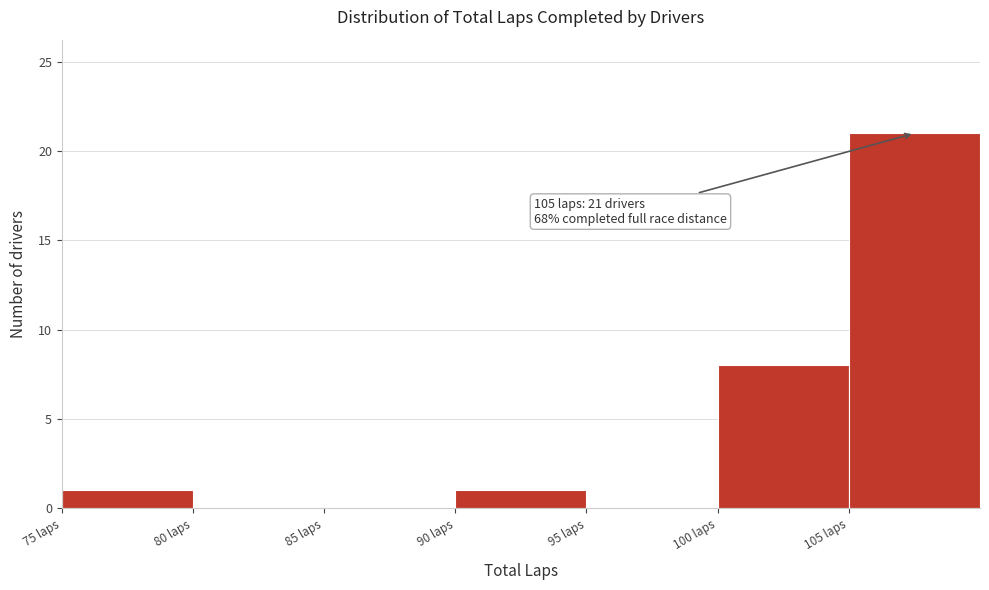

Which range on the x-axis has the tallest bar?

105 to 110